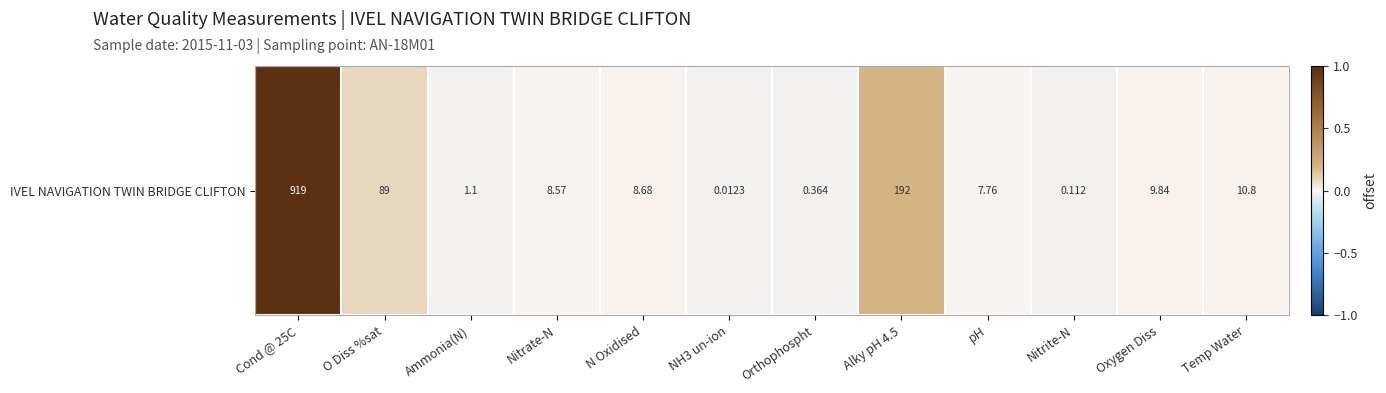

The value at pH is -0.0. True or false?

False